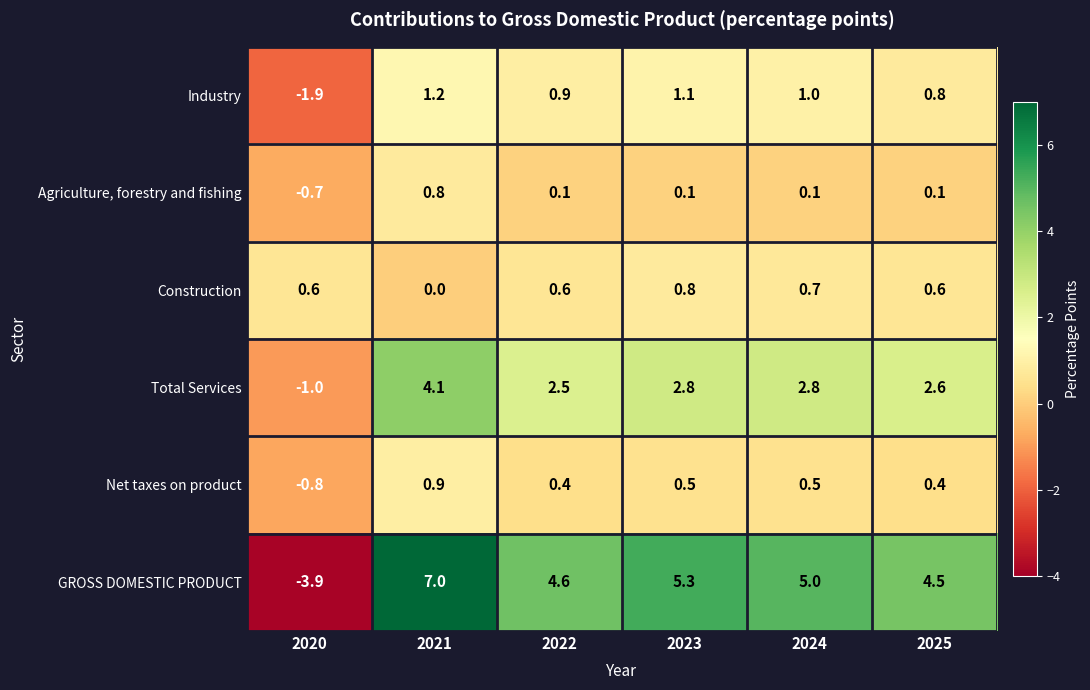

Which label corresponds to the largest value in the chart?

2021